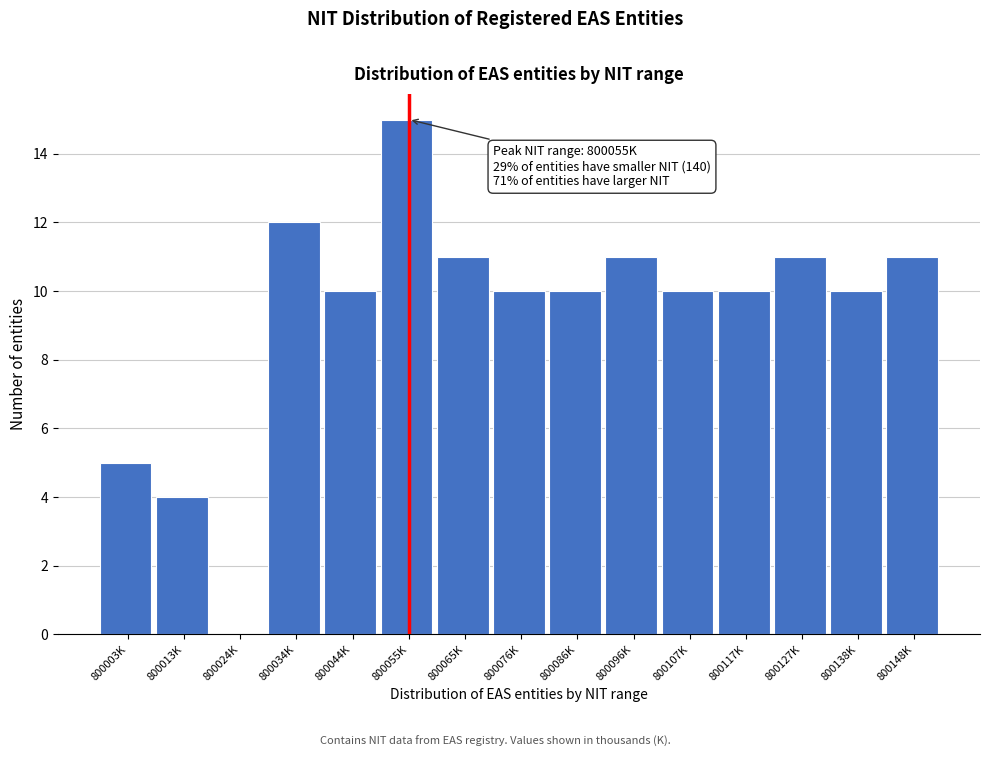

Reading left to right, list all the values displayed in this chart.

800003K=5	800013K=4	800024K=0	800034K=12	800044K=10	800055K=15	800065K=11	800076K=10	800086K=10	800096K=11	800107K=10	800117K=10	800127K=11	800138K=10	800148K=11